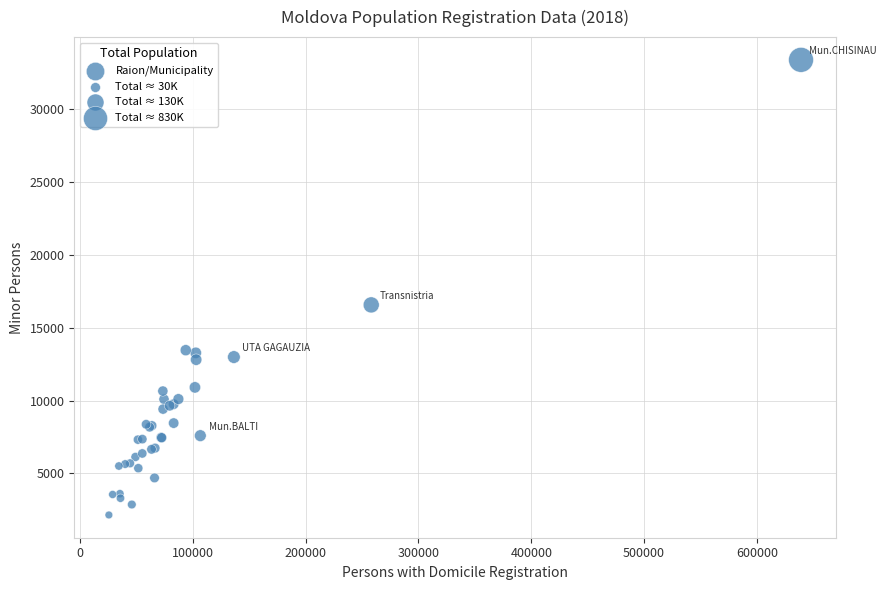

What Y value in the scatter plot is closest to 17760?

16561